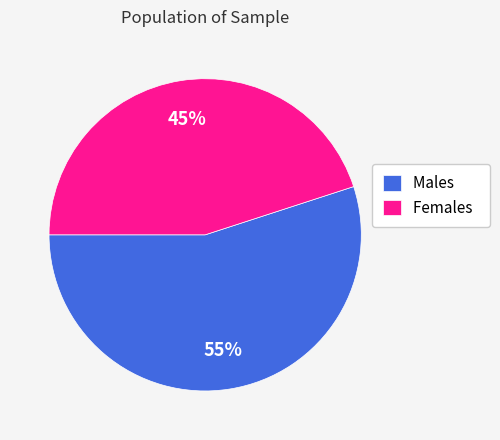

Which slice is the smallest?

Females